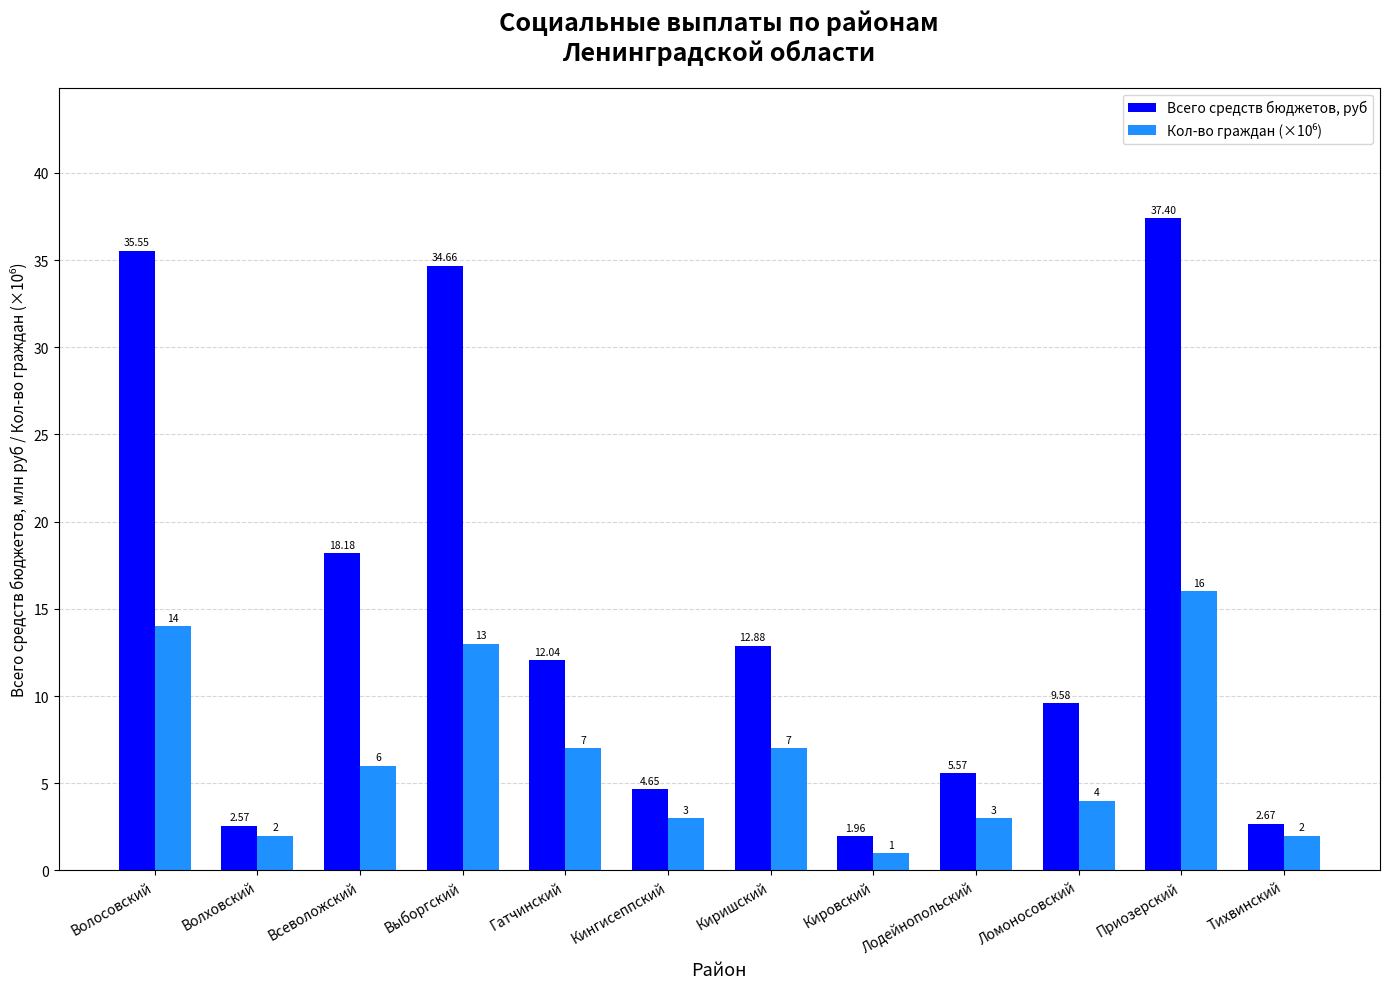

How many categories are shown in the chart?

12